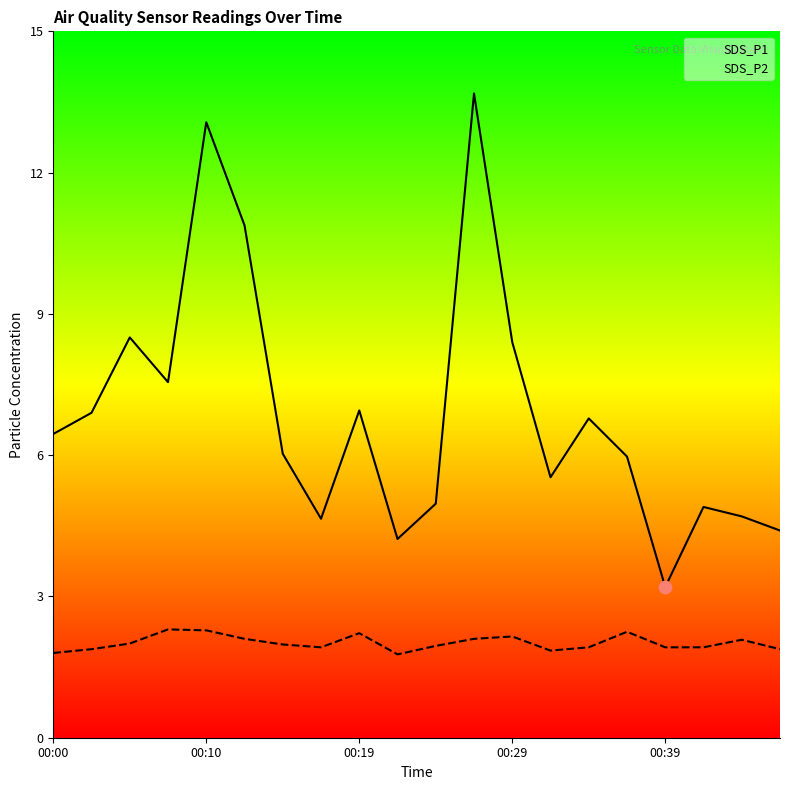

At which category is the sum across all series the highest?

11